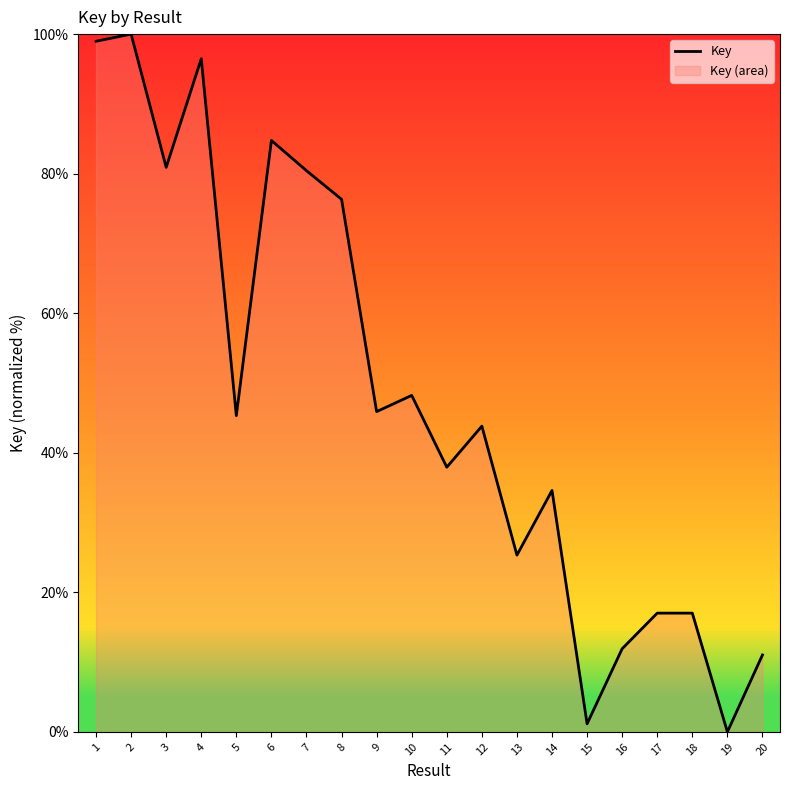

At which category does the data reach its first local peak?

2